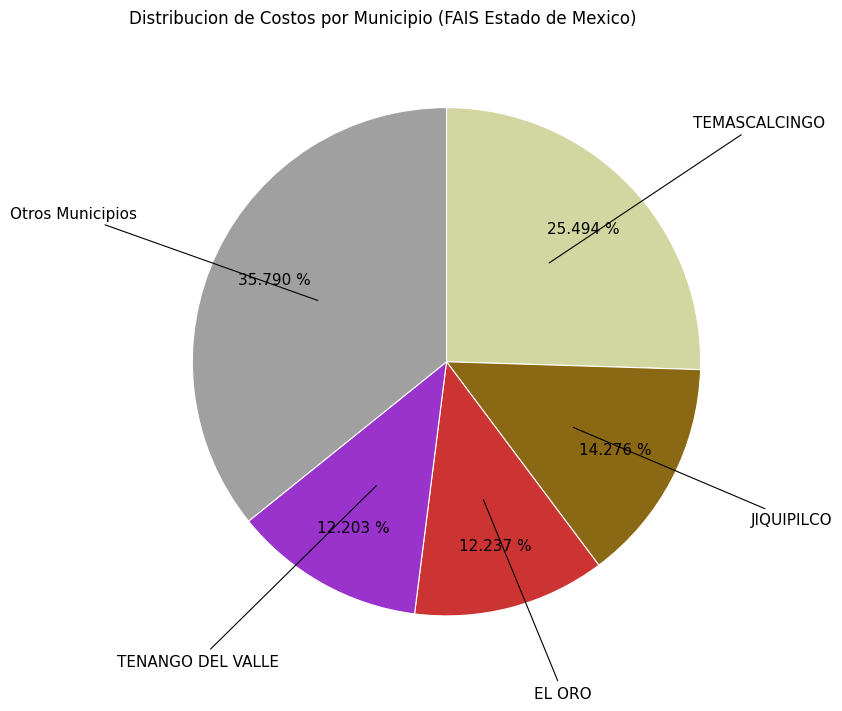

To the nearest percent, what is the difference between the largest and smallest slice percentages?

24%